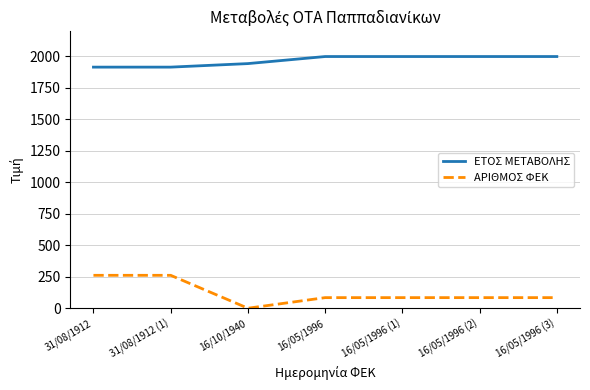

Reading left to right, what are all the values shown in this chart?

ΕΤΟΣ ΜΕΤΑΒΟΛΗΣ: 31/08/1912=1912	31/08/1912 (1)=1912	16/10/1940=1940	16/05/1996=1996	16/05/1996 (1)=1996	16/05/1996 (2)=1996	16/05/1996 (3)=1996
ΑΡΙΘΜΟΣ ΦΕΚ: 31/08/1912=261	31/08/1912 (1)=261	16/10/1940=0	16/05/1996=84	16/05/1996 (1)=84	16/05/1996 (2)=84	16/05/1996 (3)=84